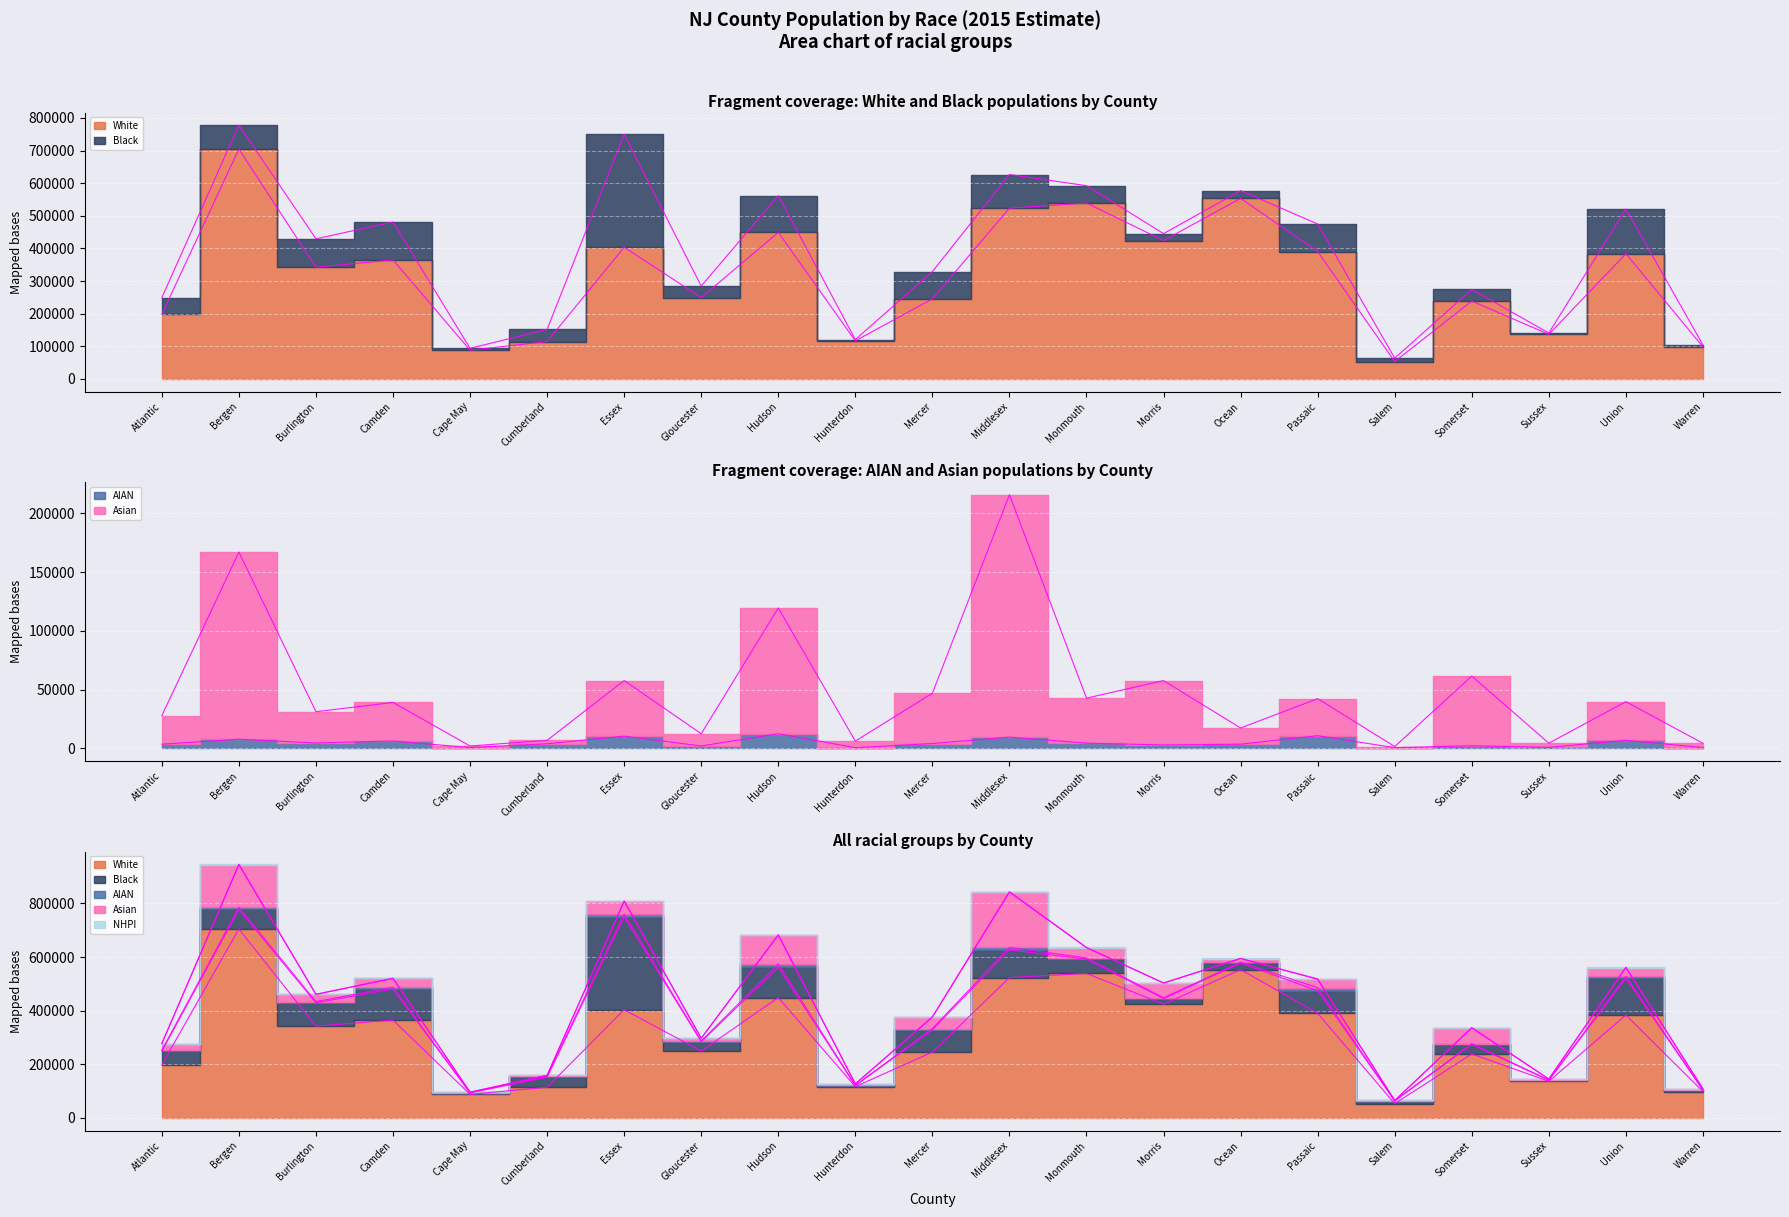

What is the difference between the Asian values at Atlantic and Burlington?

3382